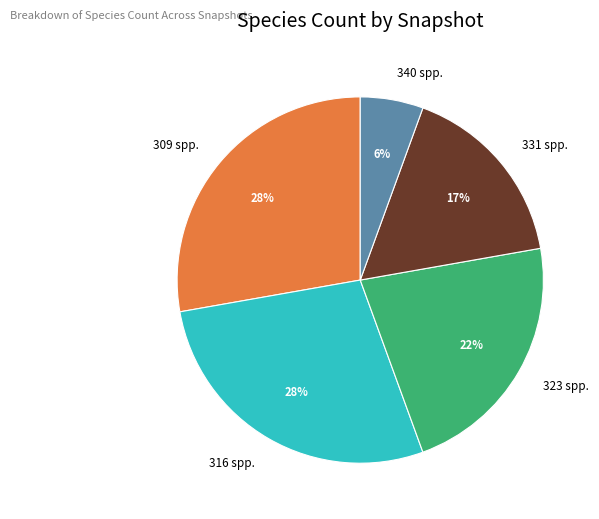

True or false: 309 spp. accounts for 43% of the total.

False